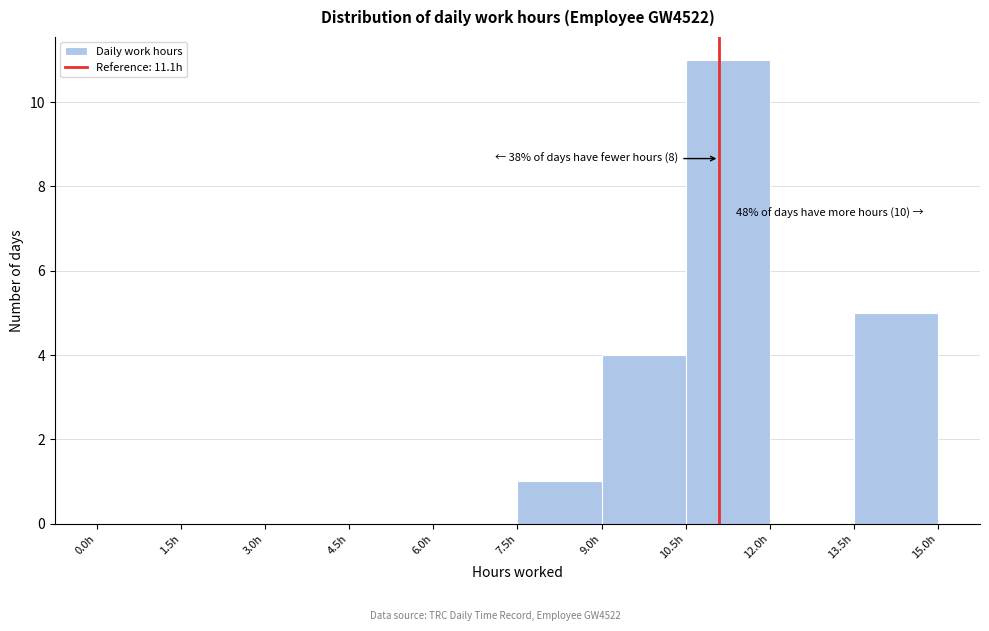

Over which range of the x-axis is the bar tallest?

10.5 to 12.0